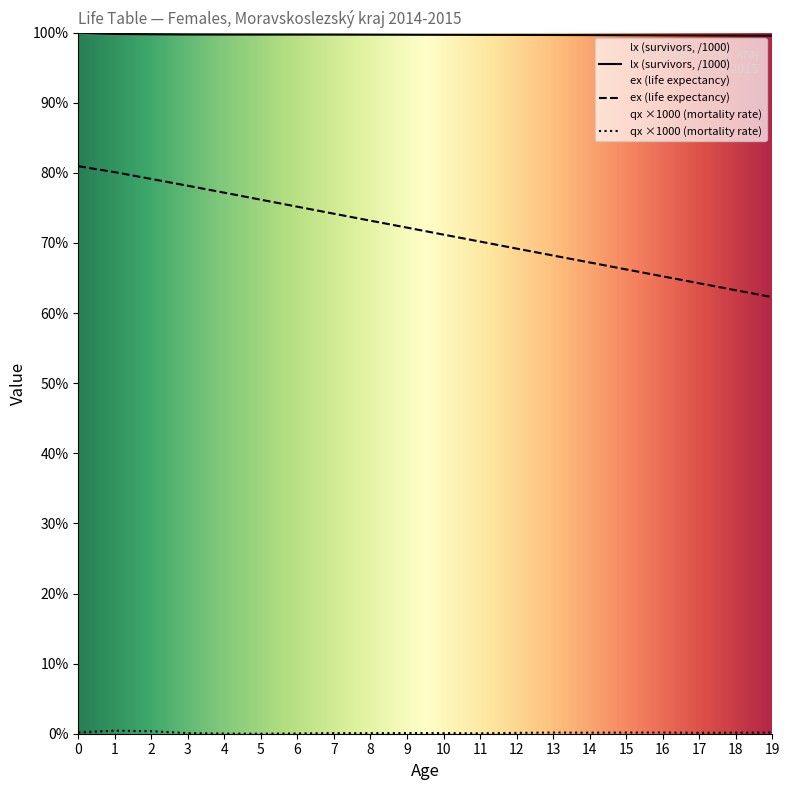

List the labels in order of lx value, largest first.

0, 1, 2, 3, 4, 5, 6, 7, 8, 9, 10, 11, 12, 13, 14, 15, 16, 17, 18, 19